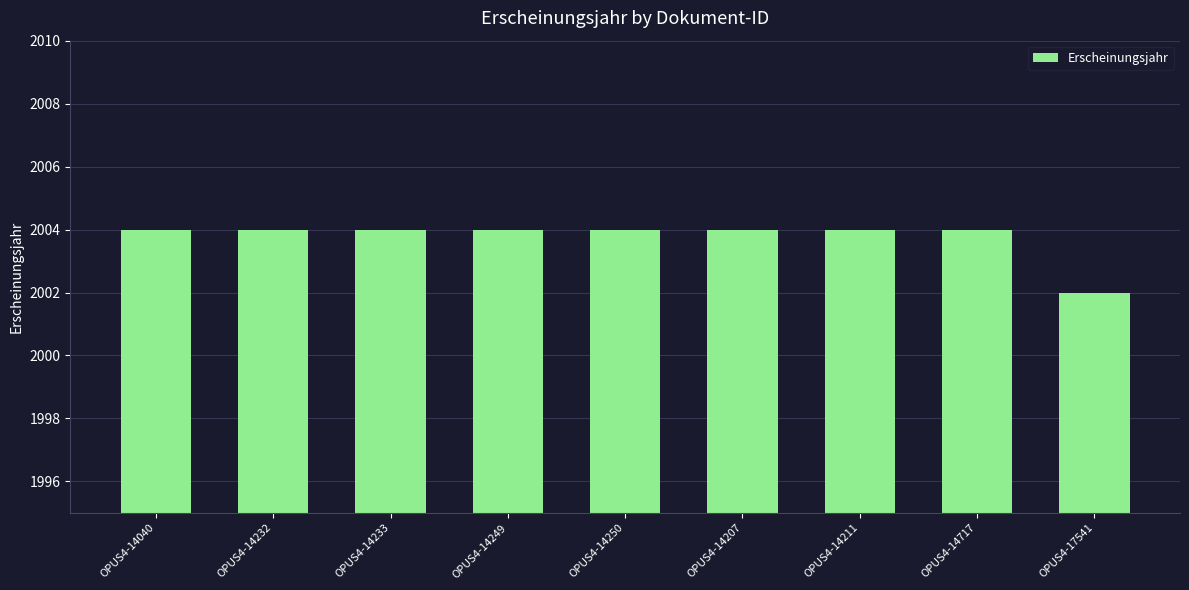

What is the smallest value displayed?

2002